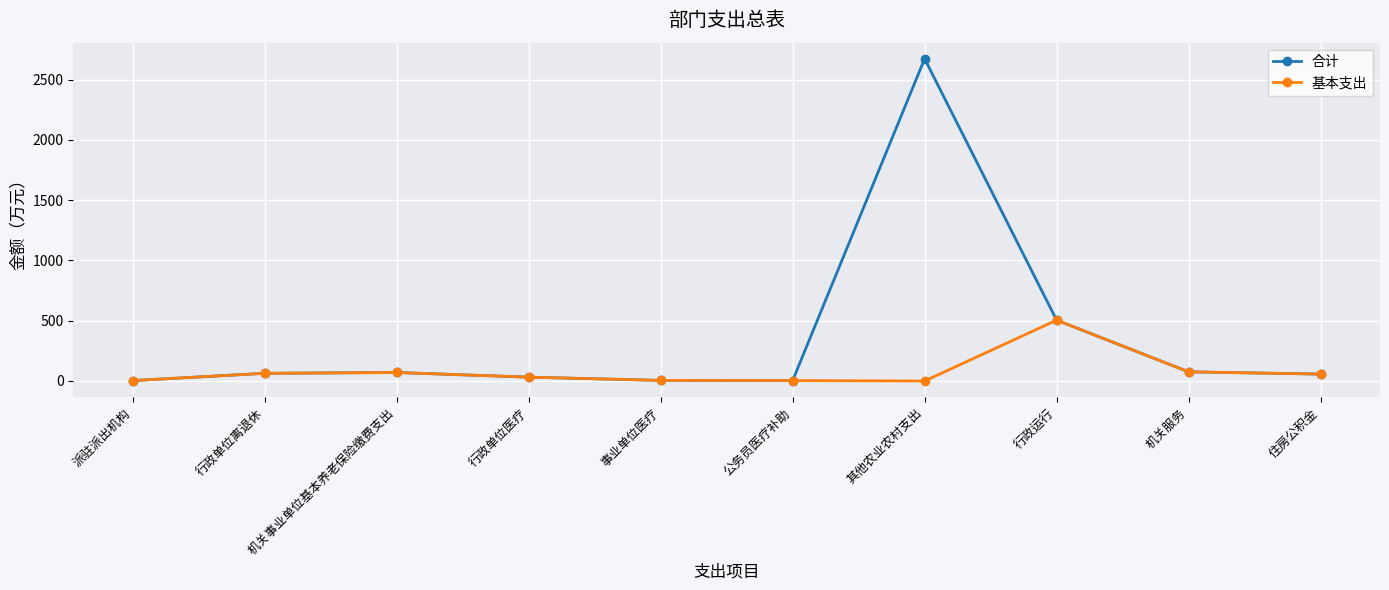

Where does the 基本支出 series first go above 57?

行政单位离退休